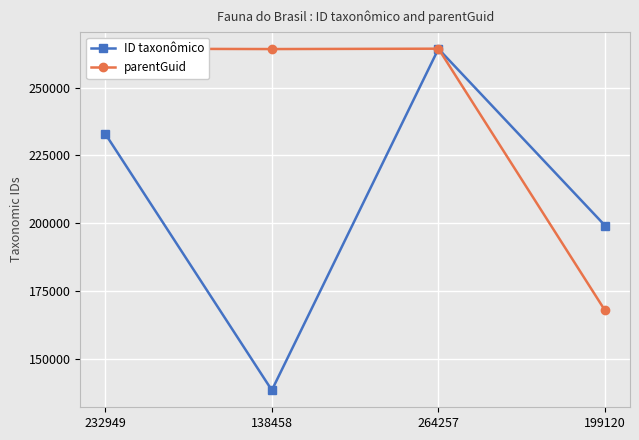

What is the difference between the ID taxonômico values at 264257 and 232949?

31308